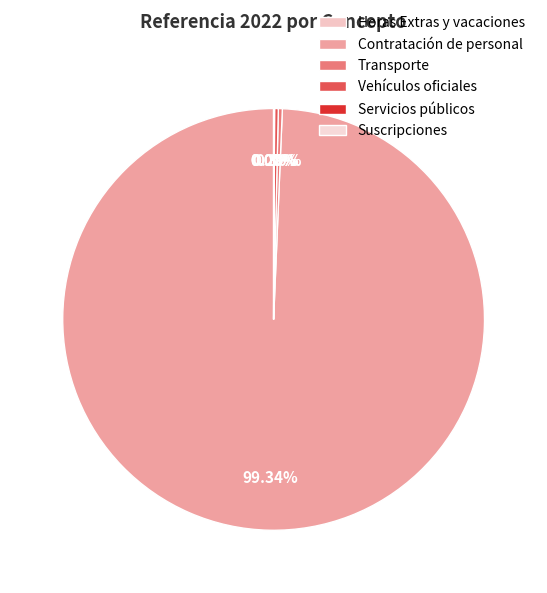

Which slice is the largest?

Contratación de personal